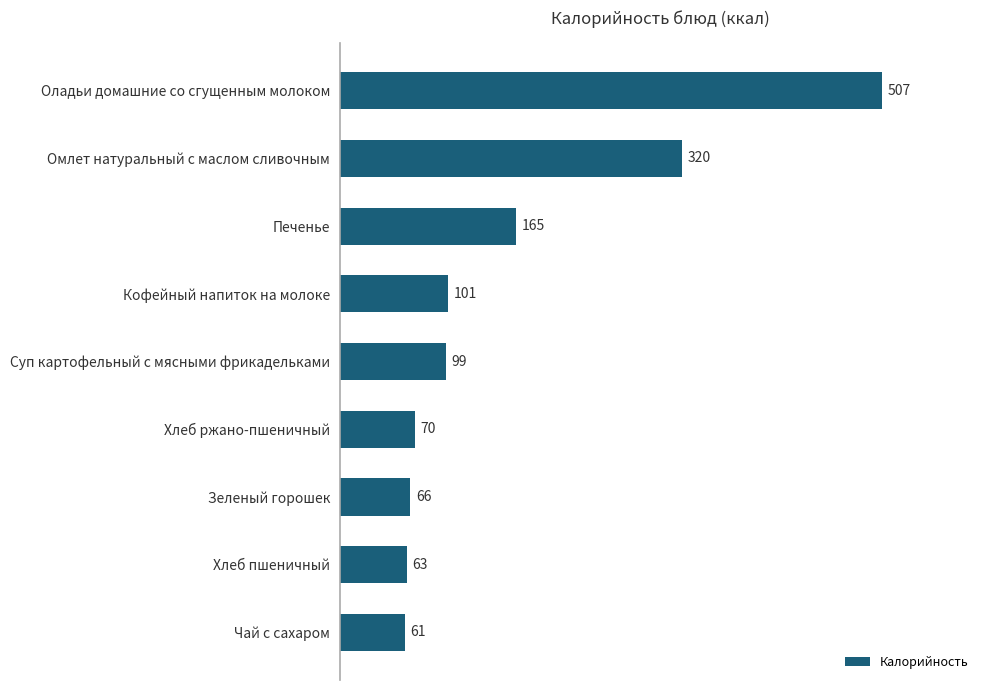

List the labels in order of value, smallest first.

Чай с сахаром, Хлеб пшеничный, Зеленый горошек, Хлеб ржано-пшеничный, Суп картофельный с мясными фрикадельками, Кофейный напиток на молоке, Печенье, Омлет натуральный с маслом сливочным, Оладьи домашние со сгущенным молоком